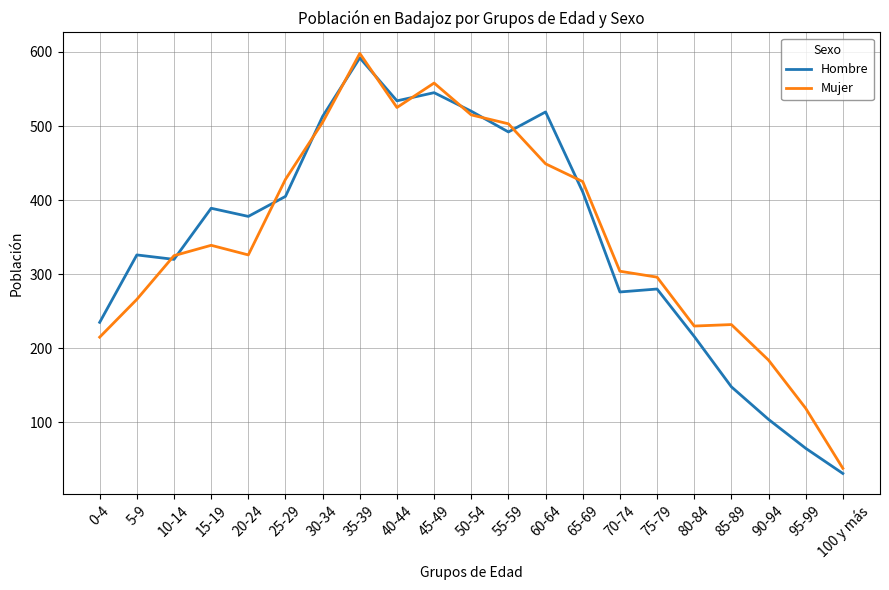

Which series ends up on top after the final intersection of Mujer and Hombre?

Mujer